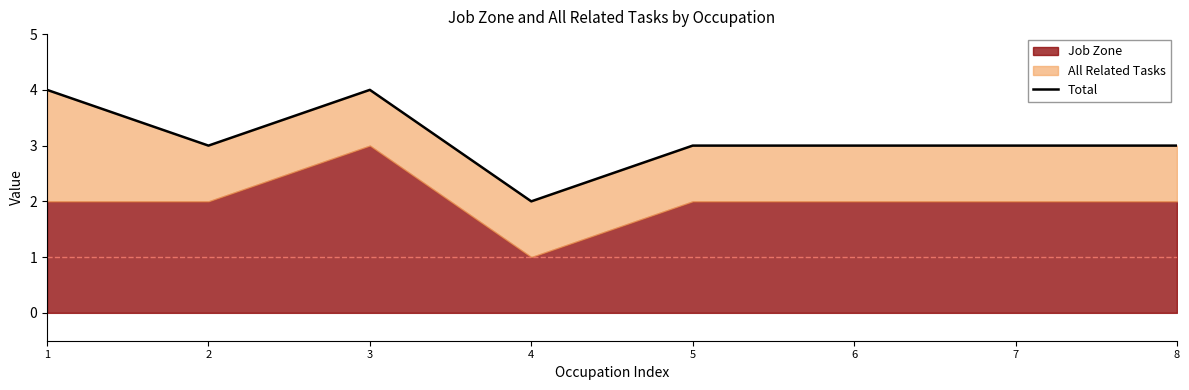

Reading left to right, extract all data points from this chart.

4	3	4	2	3	3	3	3